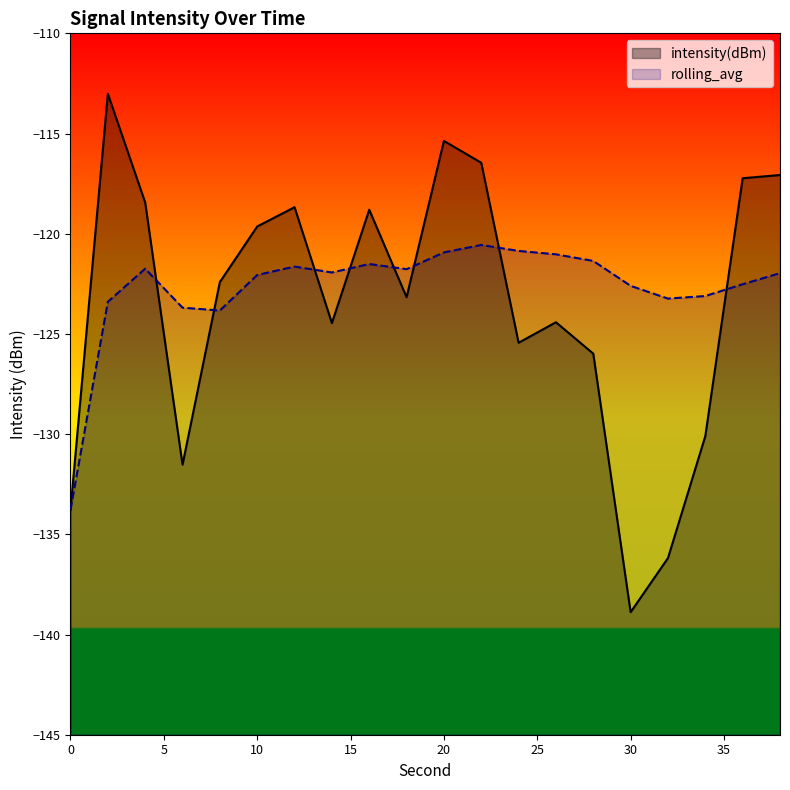

Where is intensity(dBm) nearest to the value -125?

24